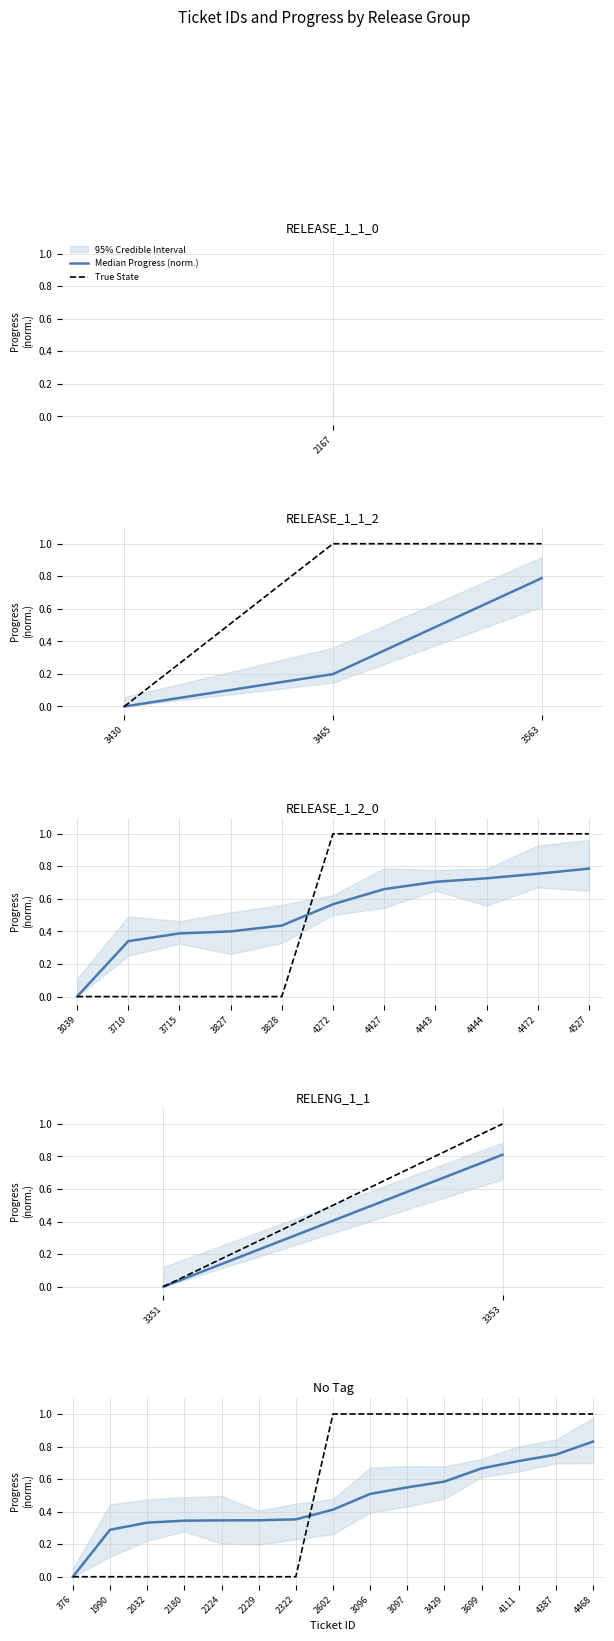

At which label is True State closest to 0?

376